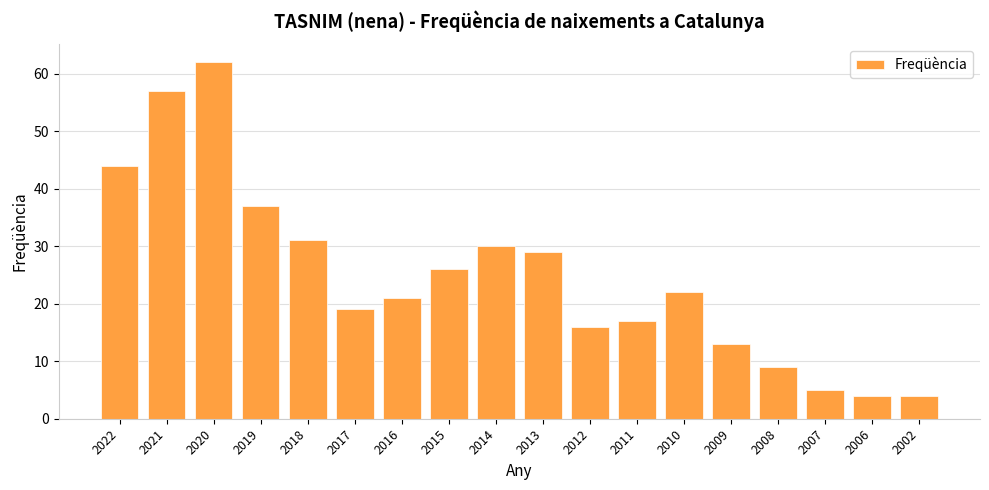

What is the ratio of the value at 2010 to the value at 2011?

1.3